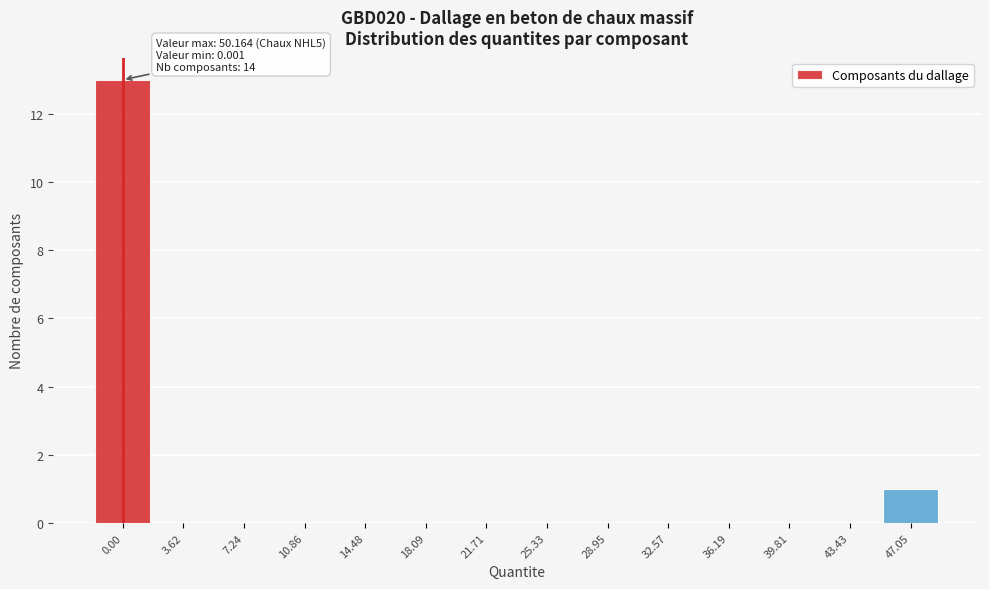

Reading left to right, what are all the values shown in this chart?

0.00=13	3.62=0	7.24=0	10.86=0	14.48=0	18.09=0	21.71=0	25.33=0	28.95=0	32.57=0	36.19=0	39.81=0	43.43=0	47.05=1